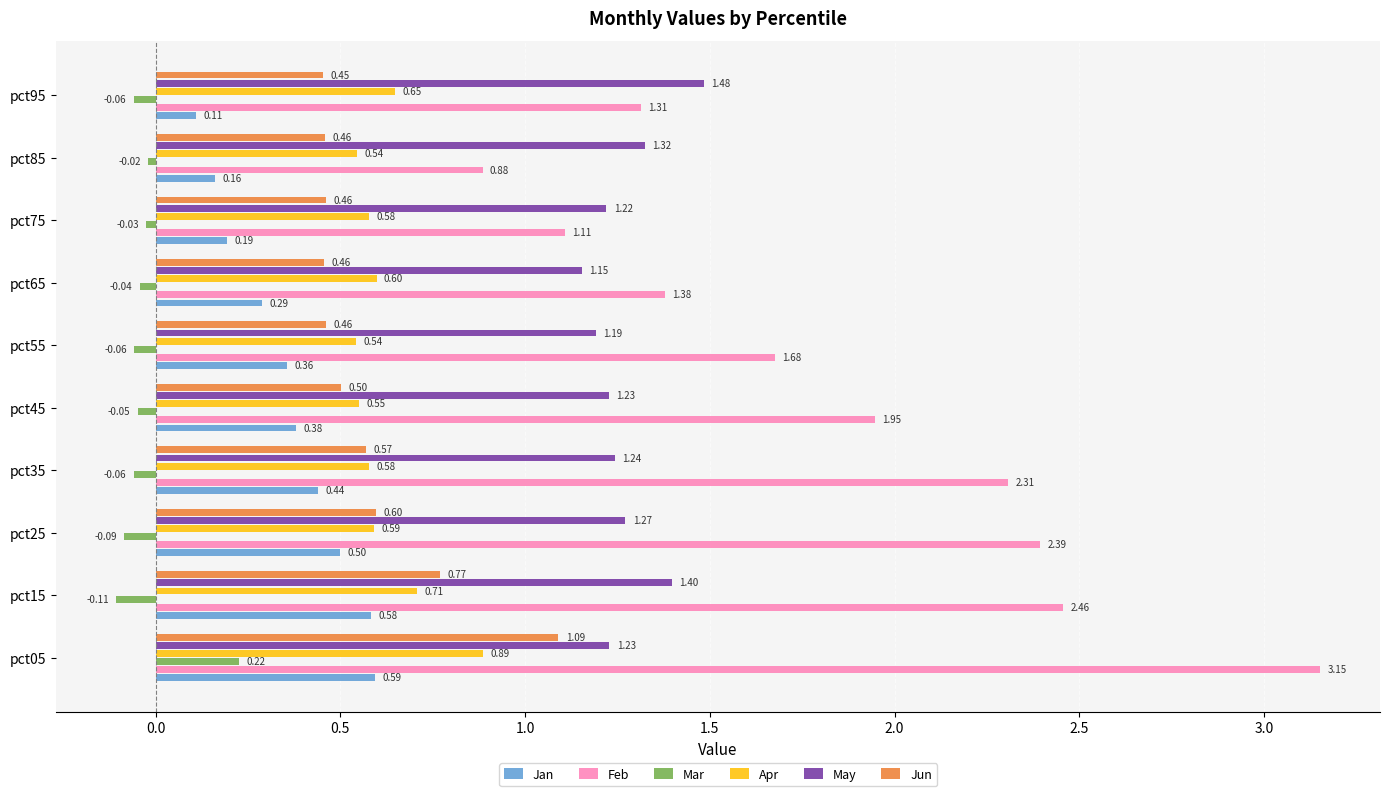

Which series has the largest range (max minus min)?

Feb